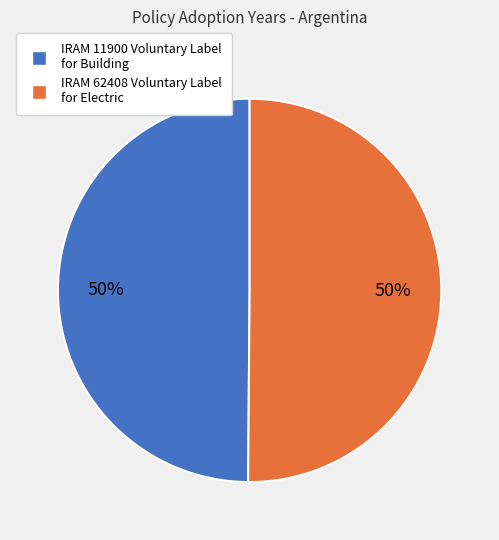

True or false: IRAM 11900 Voluntary Label for Building accounts for 60% of the total.

False